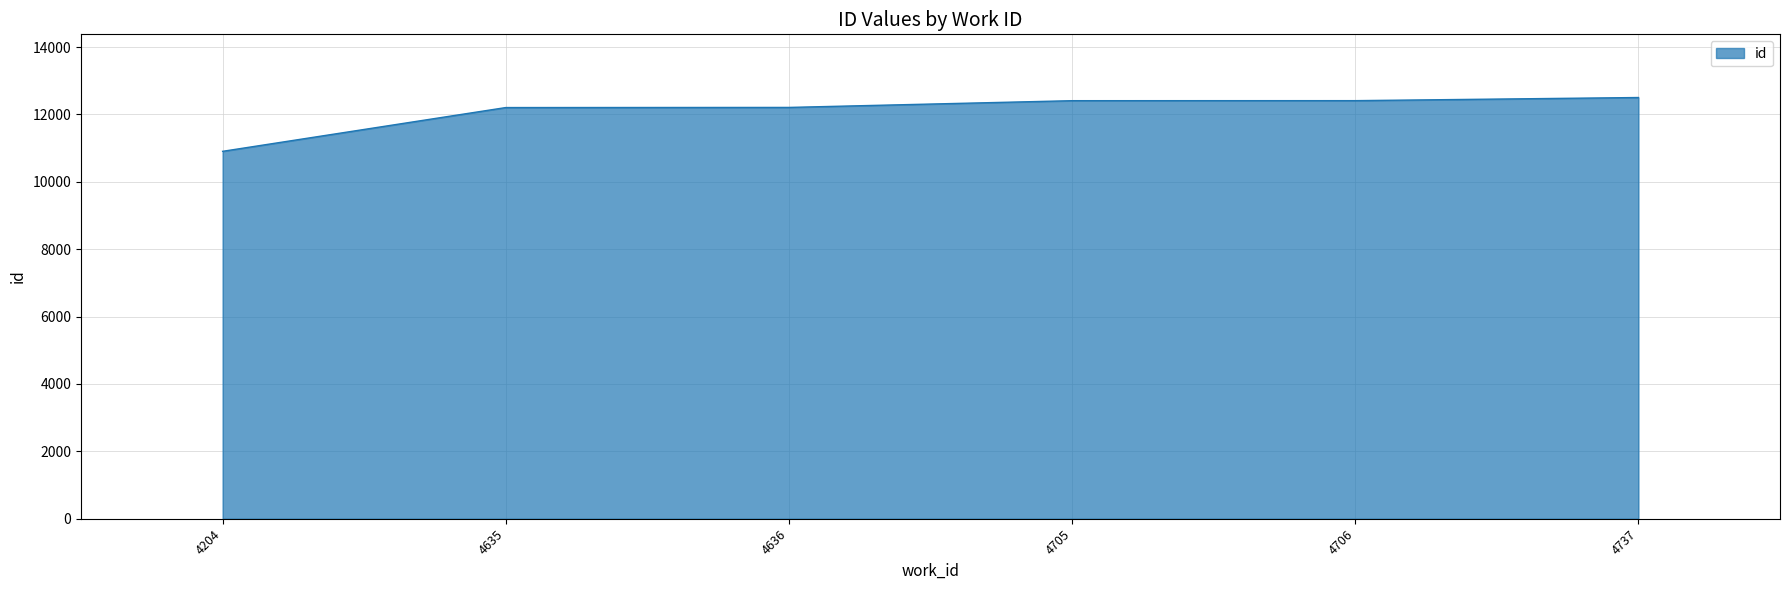

At which category does the chart reach its minimum across all series?

4204